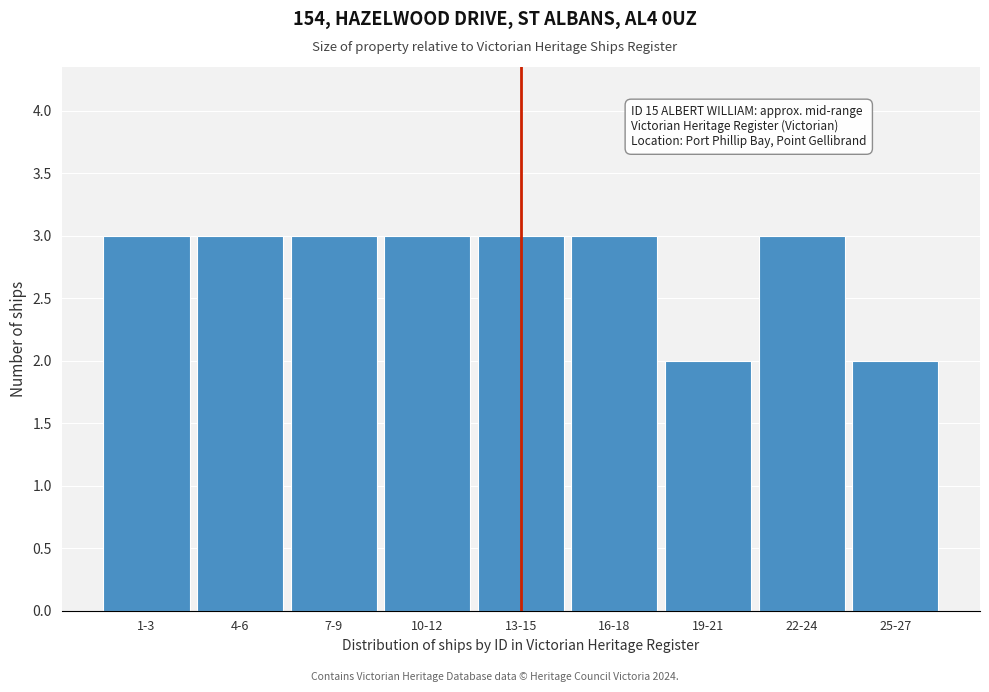

Reading left to right, extract all data points from this chart.

1-3=3	4-6=3	7-9=3	10-12=3	13-15=3	16-18=3	19-21=2	22-24=3	25-27=2